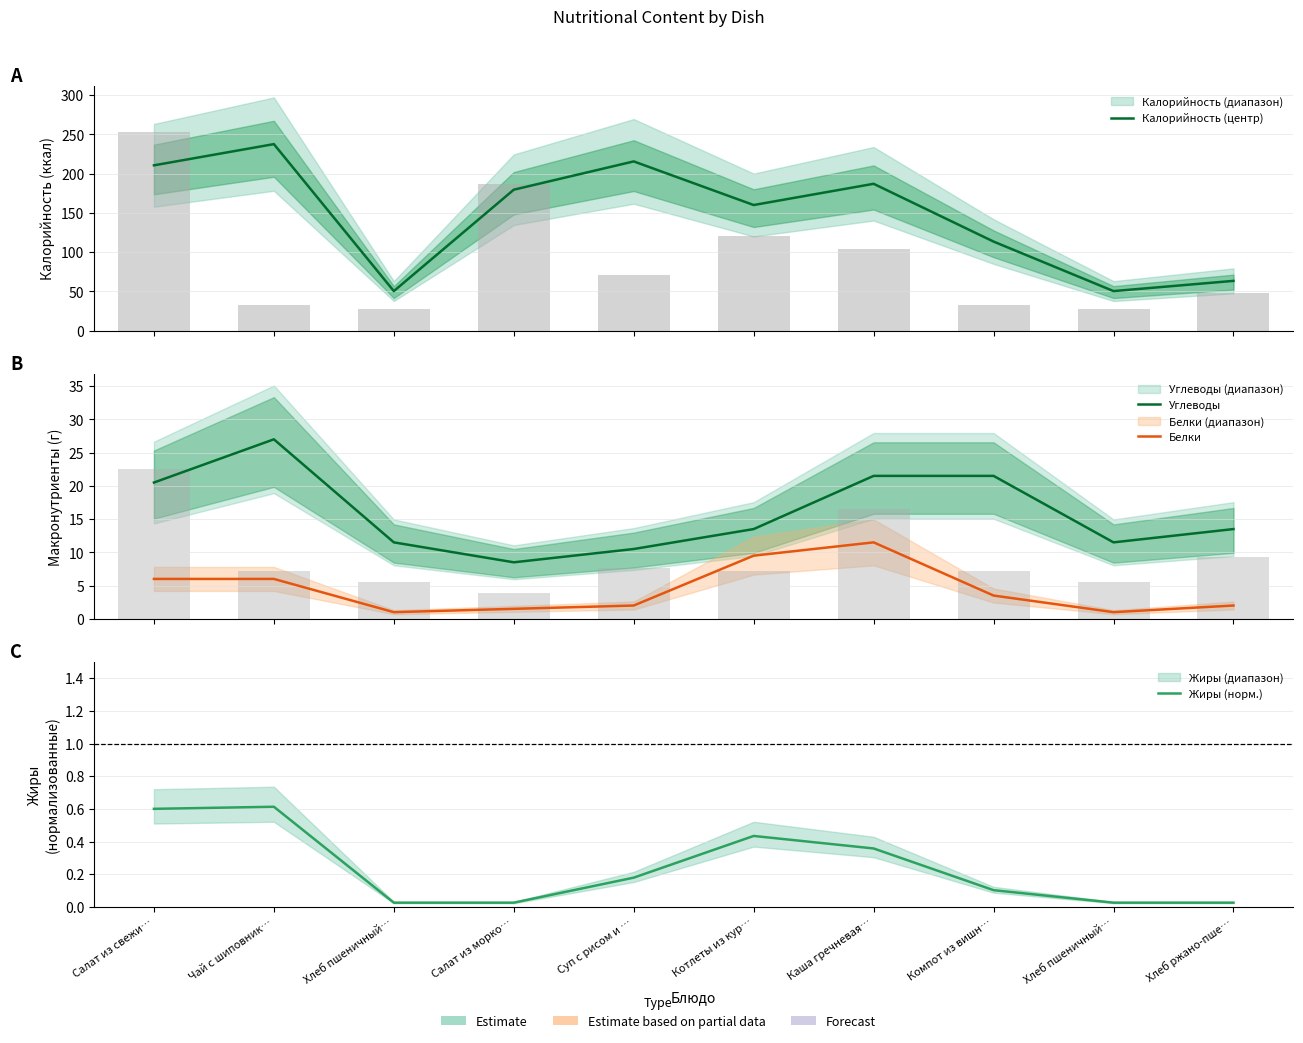

Rank the categories by Углеводы value from highest to lowest.

Чай с шиповник…, Каша гречневая…, Компот из вишн…, Салат из свежи…, Котлеты из кур…, Хлеб ржано-пше…, Хлеб пшеничный…, Хлеб пшеничный…, Суп с рисом и …, Салат из морко…